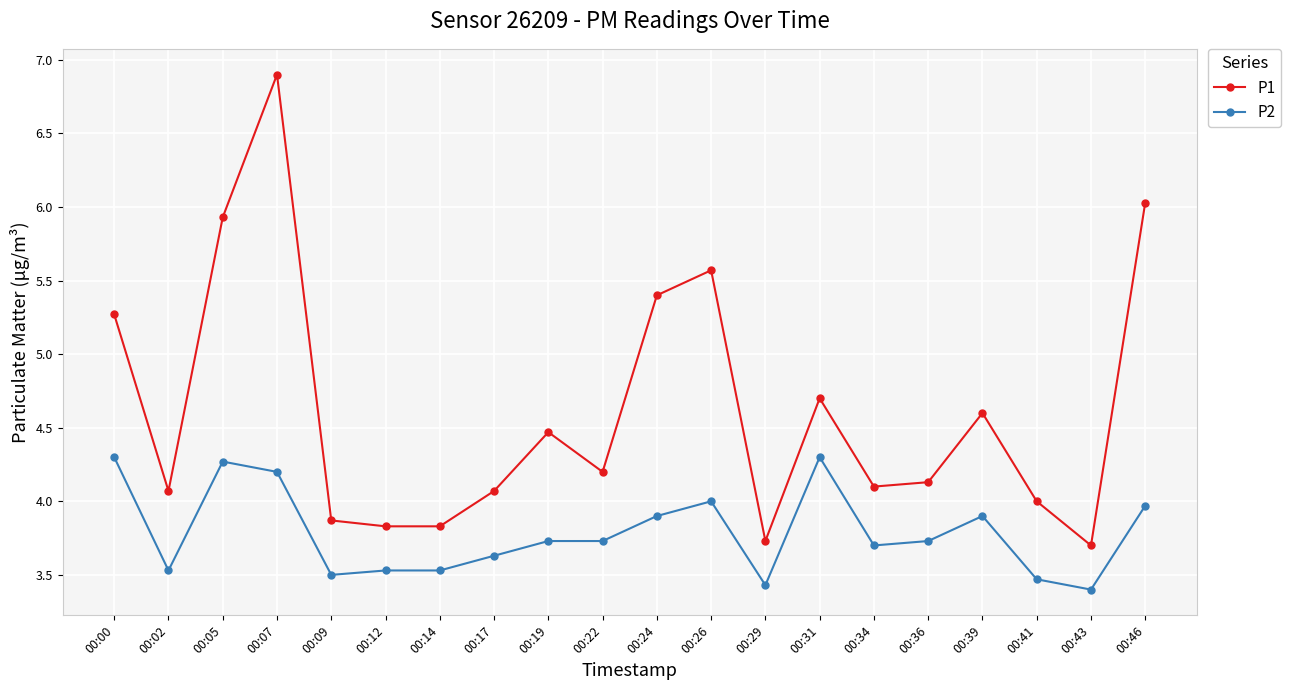

What is the average value of the P2 series?

3.8